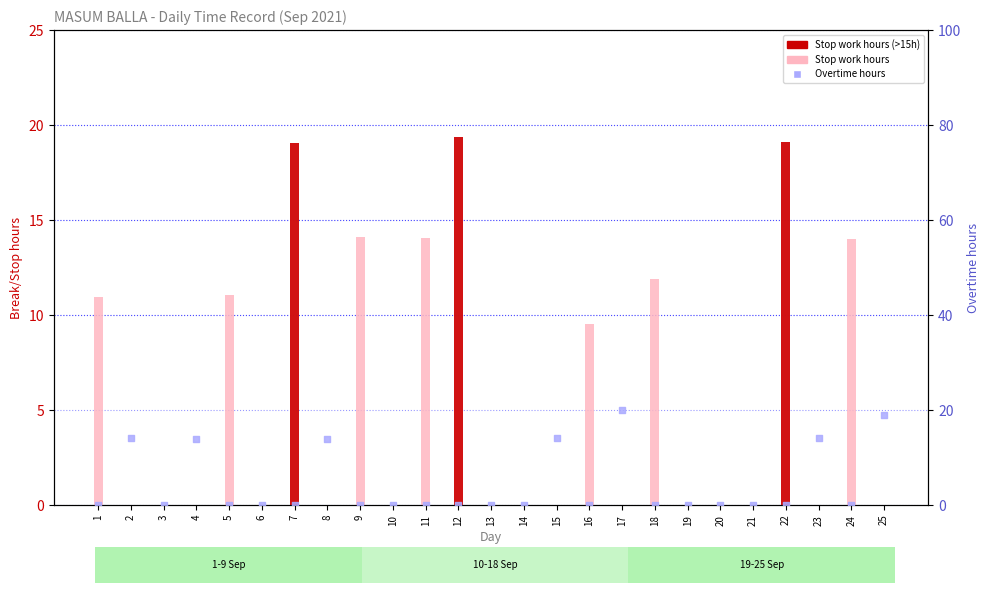

Which series has the largest Y range (max minus min)?

Overtime hours